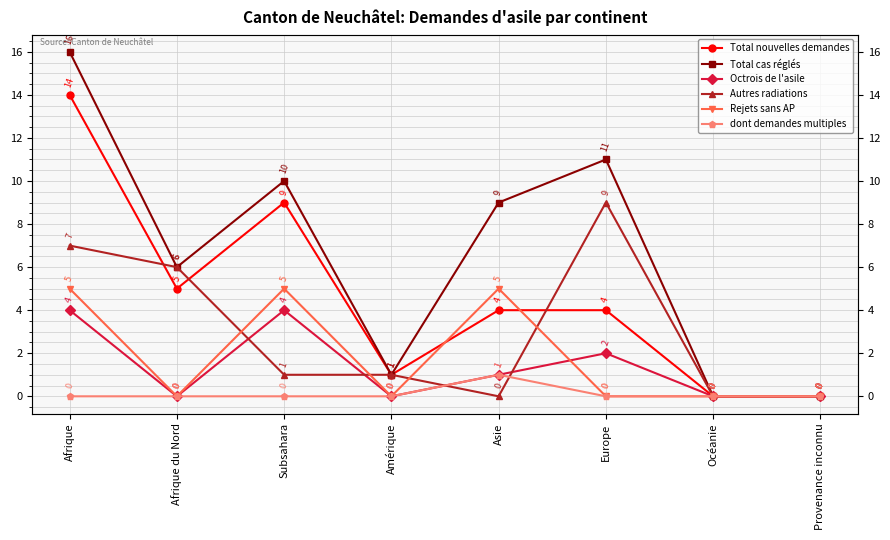

What is the value of the Octrois de l'asile point at the 6th from the left?

2